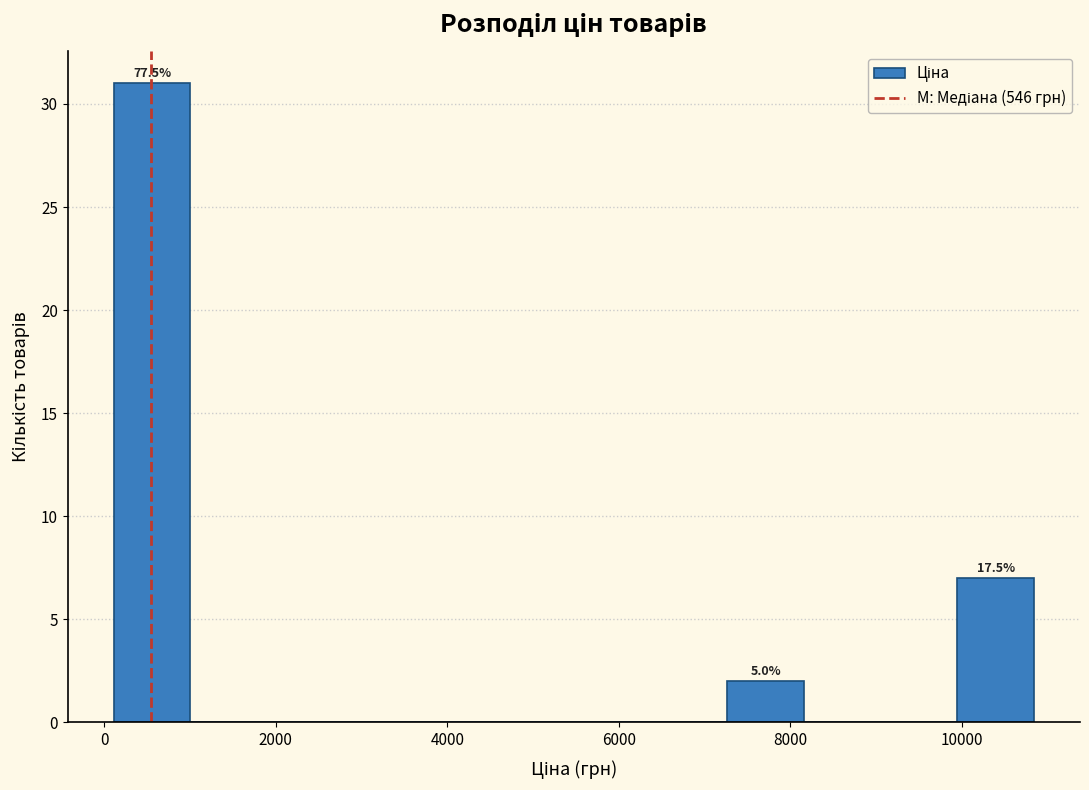

Which range on the x-axis has the tallest bar?

200 to 1000